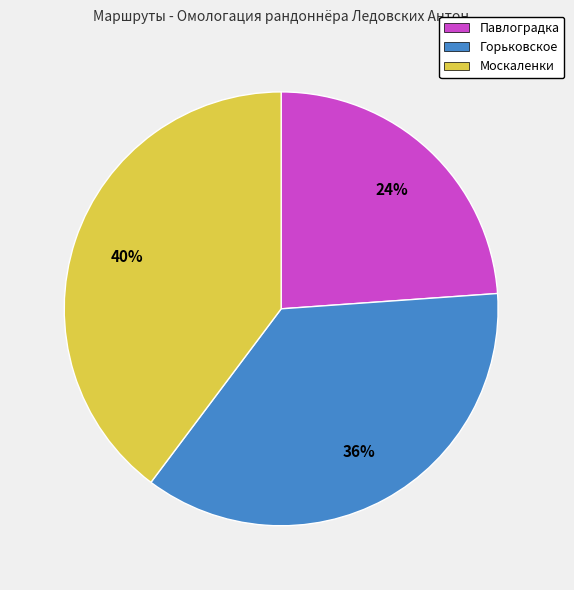

Is the sum of Москаленки and Павлоградка greater than half?

Yes